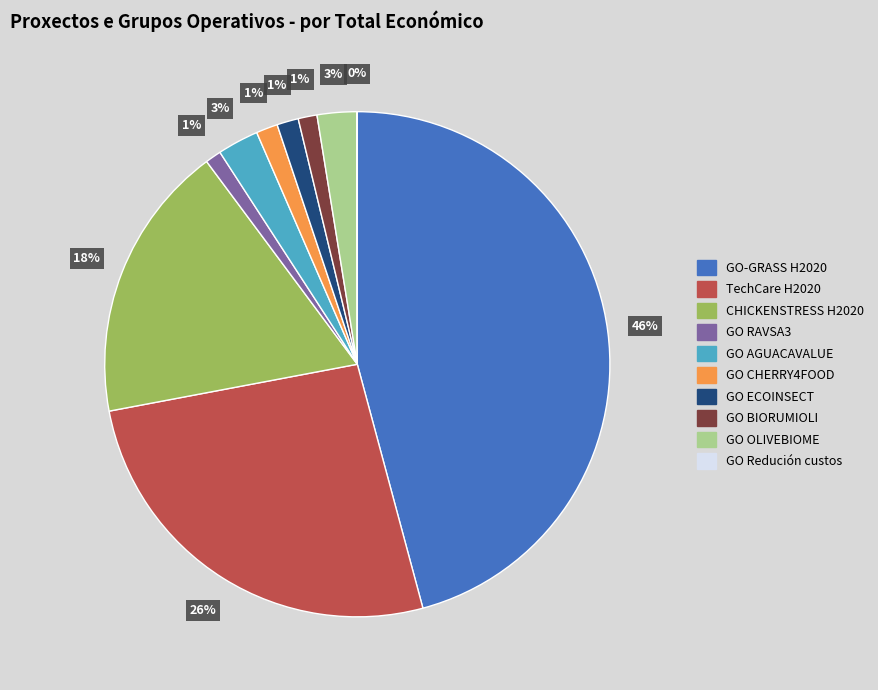

To the nearest percent, what is the average slice percentage?

10%